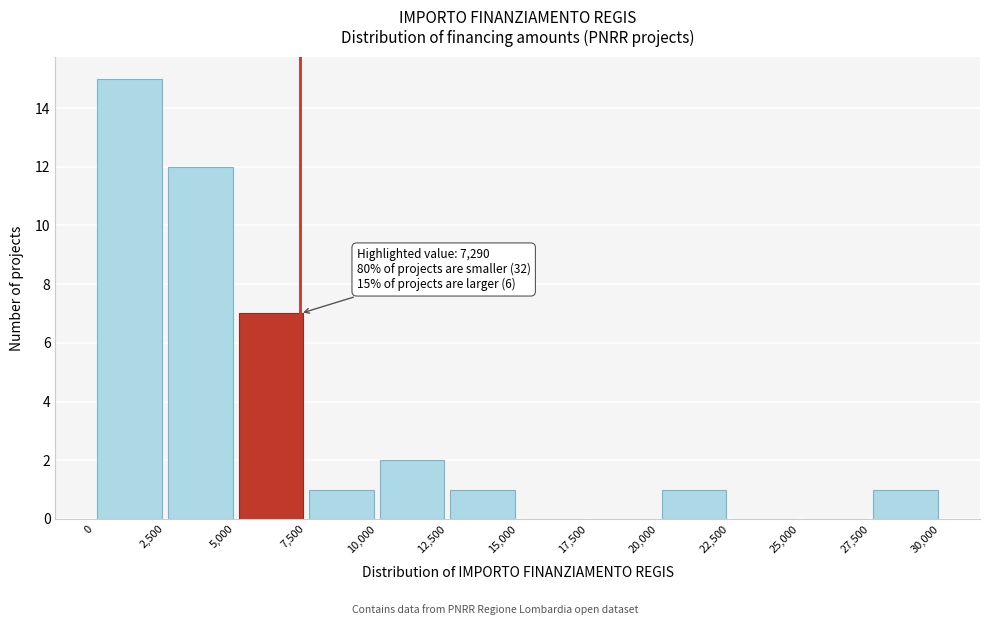

Over which range of the x-axis is the bar tallest?

0 to 2,500